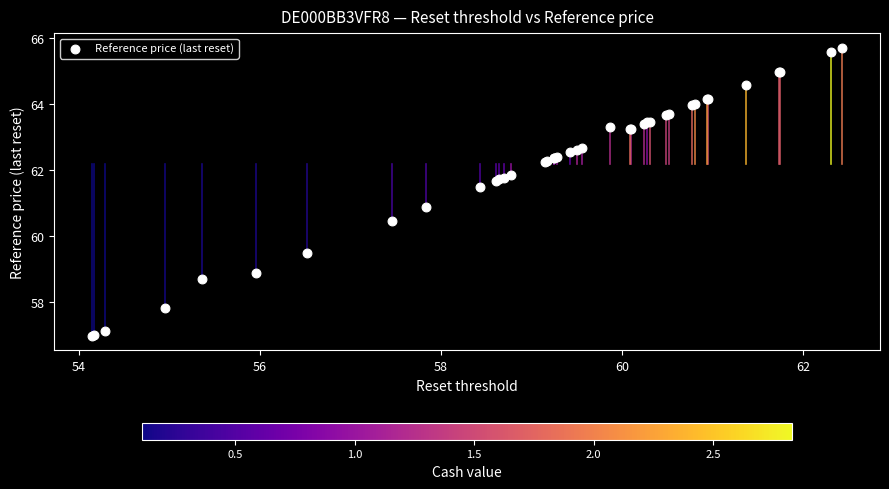

What Y value in the scatter plot is closest to 61?

60.9